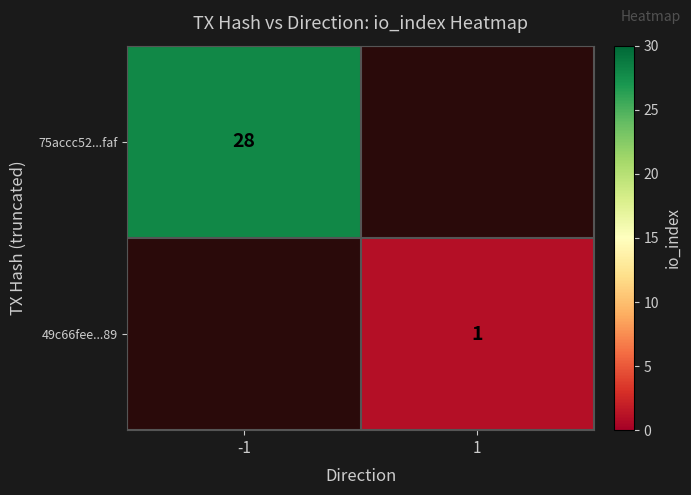

Count the number of data series in this chart.

2